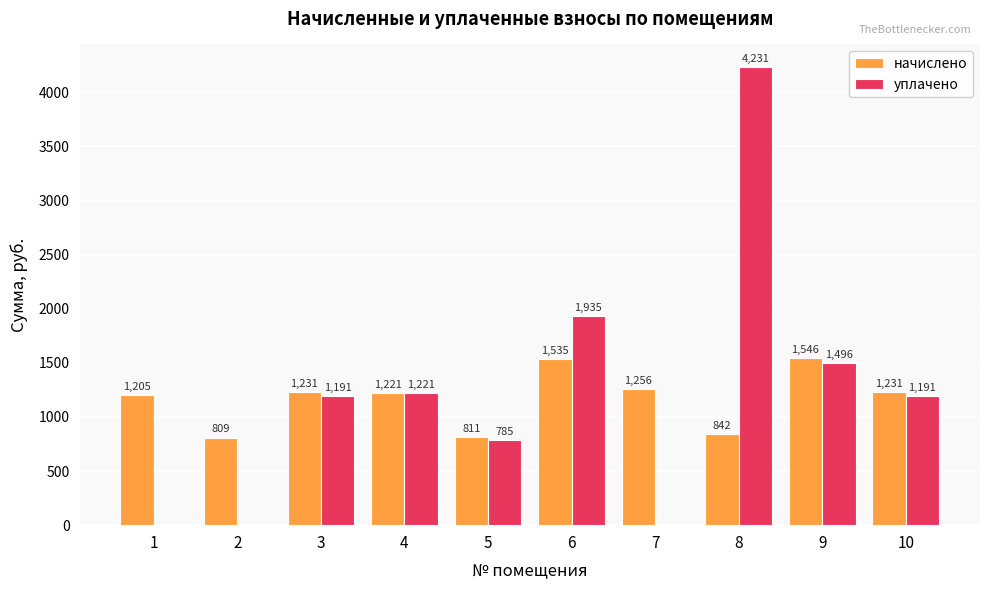

Which series changed the most between 9 and 10?

начислено